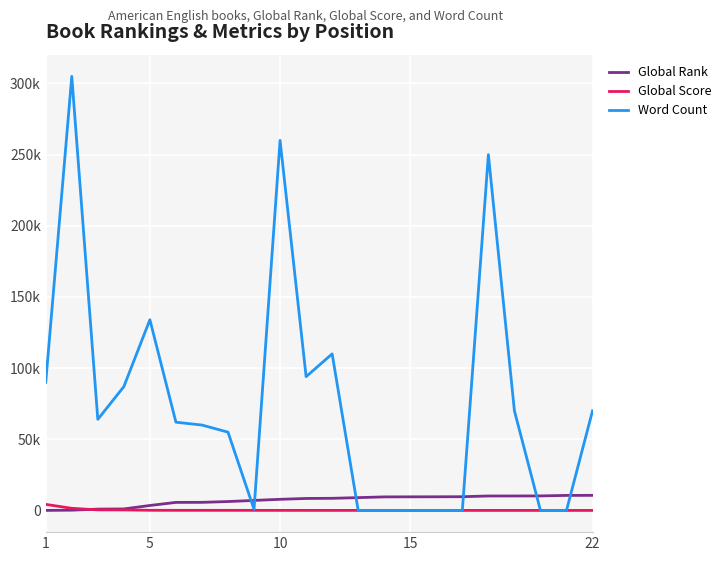

Does the chart have visible grid lines?

Yes